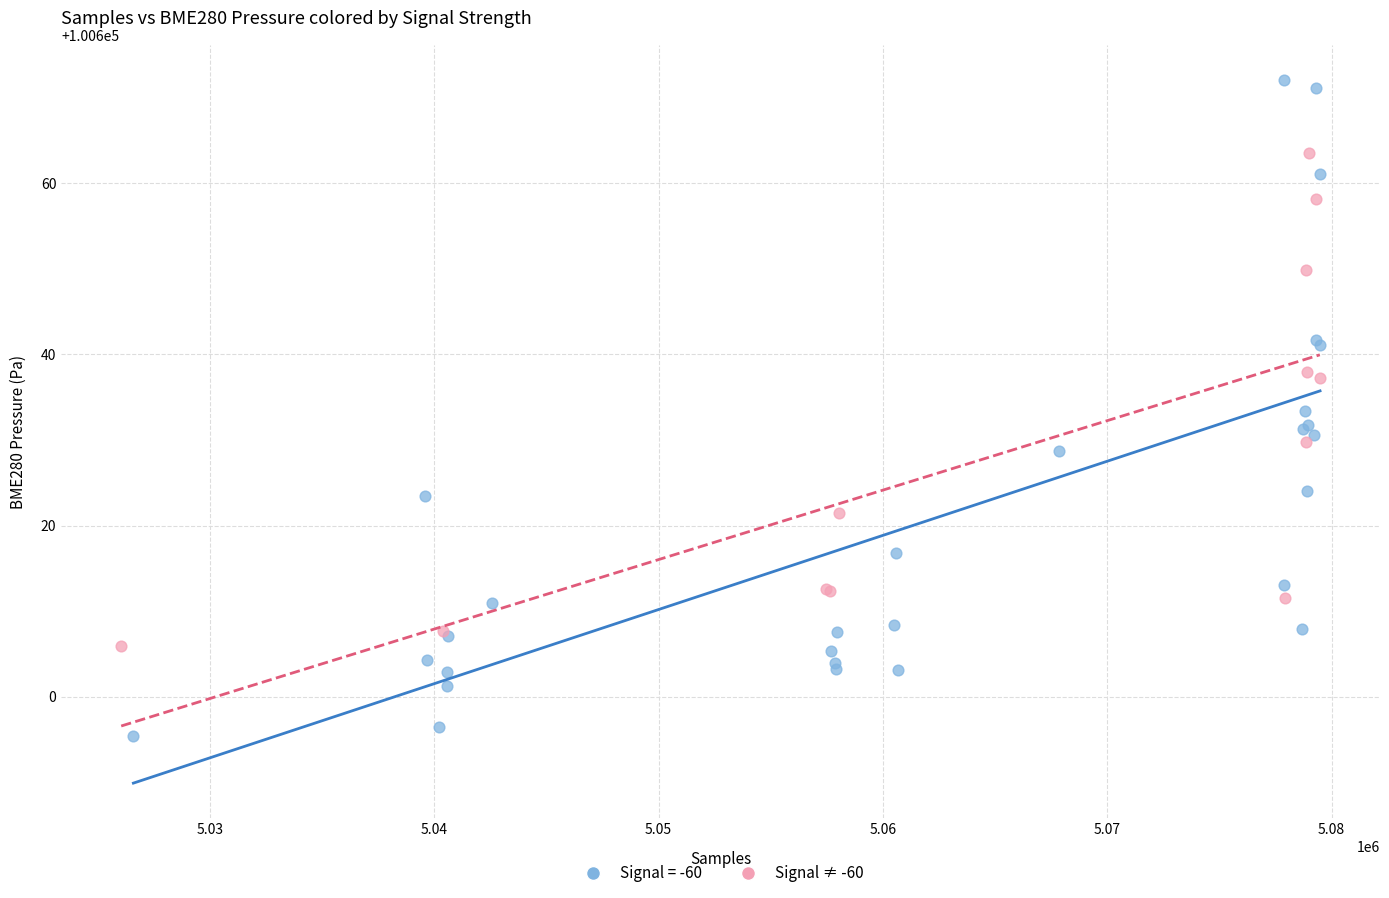

Which series has the largest Y range (max minus min)?

Signal = -60